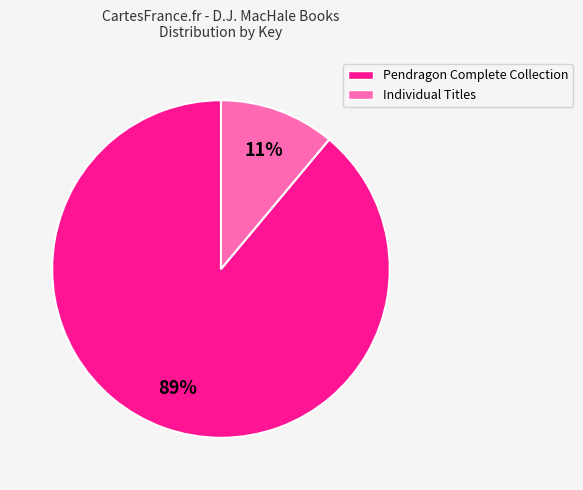

Is there any slice that represents more than half of the pie?

Yes